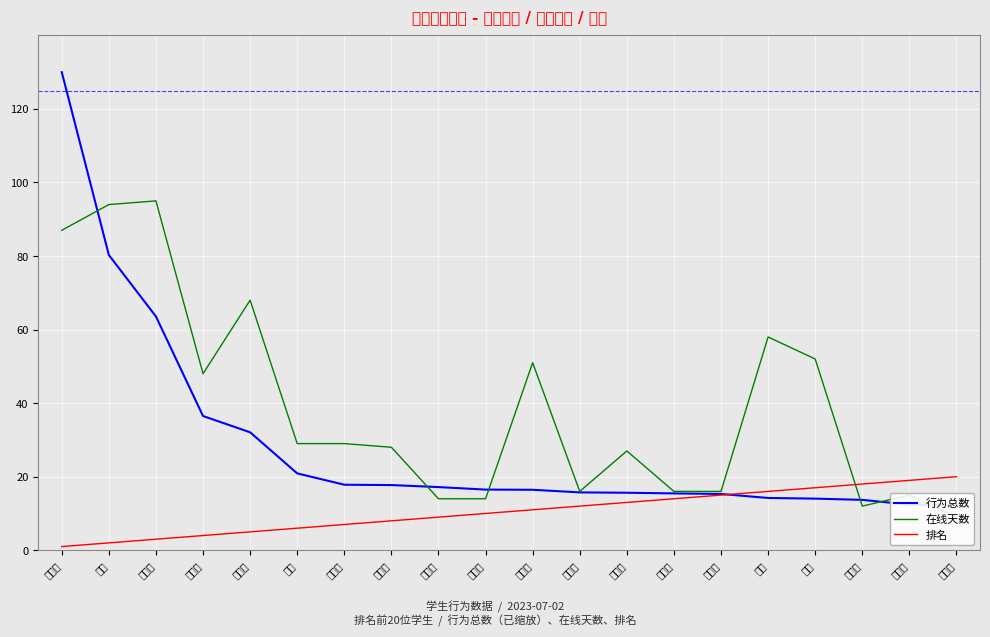

List the labels in order of 在线天数 value, smallest first.

李春霞, 林美珍, 王思远, 鲍芹芹, 侯明鑫, 户丹丹, 张纵宇, 薛妃妃, 翁益飞, 李中华, 洪琴, 李云龙, 陆志瑀, 汪航航, 刘翠, 石勇, 应晨曦, 马秀婷, 杨艺, 仲晓琴